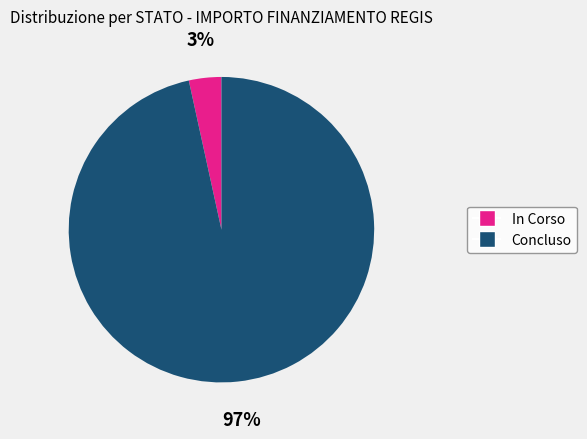

Combined, do In Corso and Concluso account for over 50%?

Yes